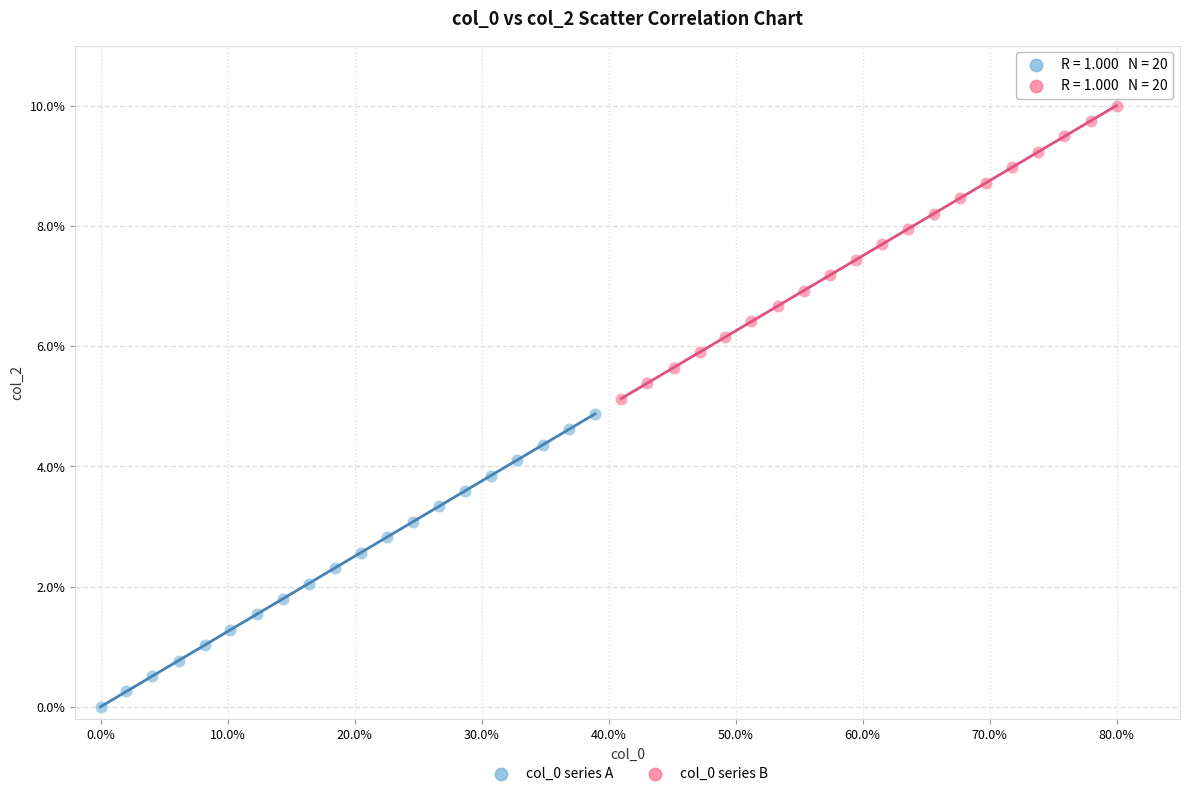

Which series contains the lowest Y value?

col_0 series A